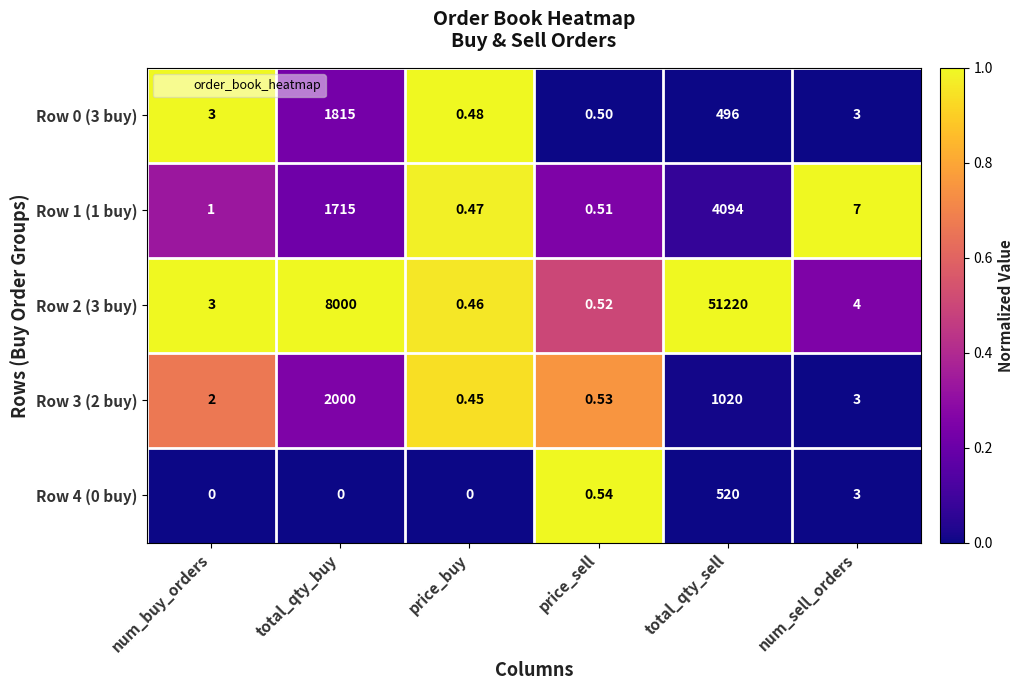

Which label corresponds to the largest value in the chart?

total_qty_sell